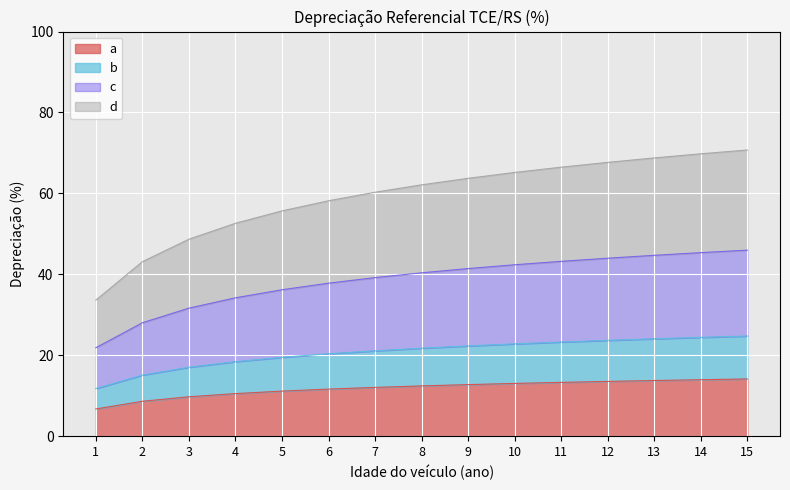

The value at 4 is 10.5. True or false?

True